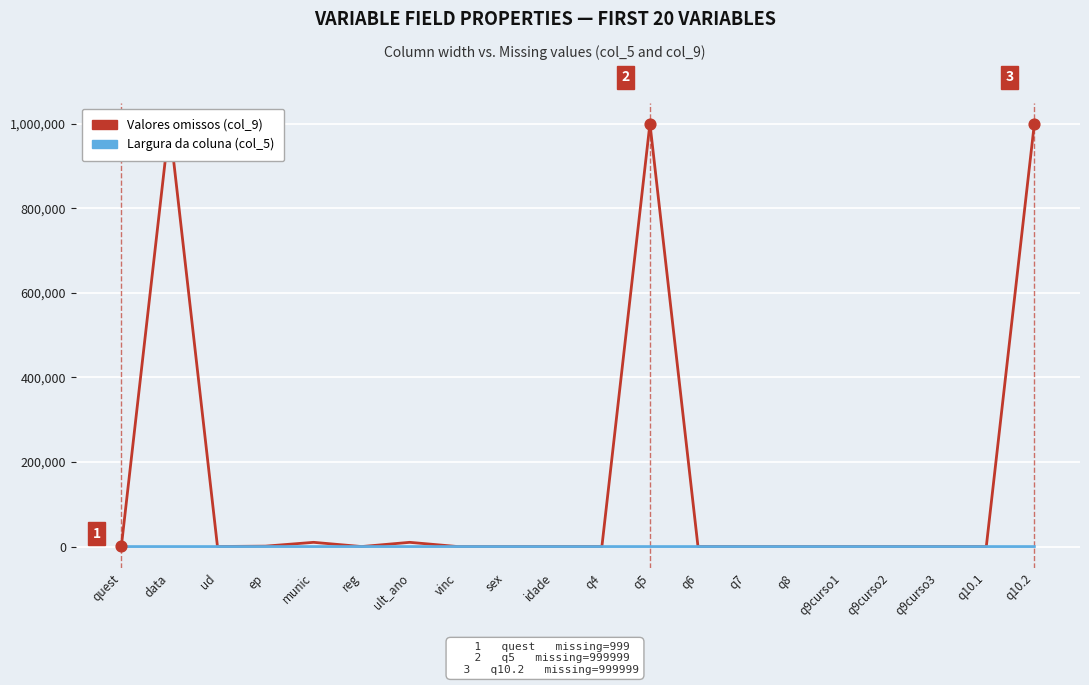

What is the total value across all series at q10.2?

1000005